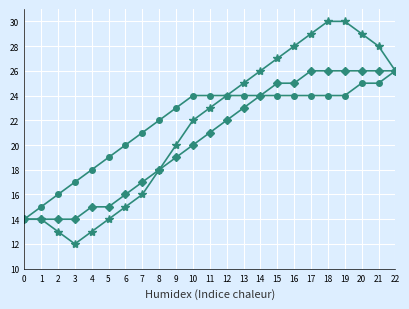

What is the maximum value shown in the chart?

30